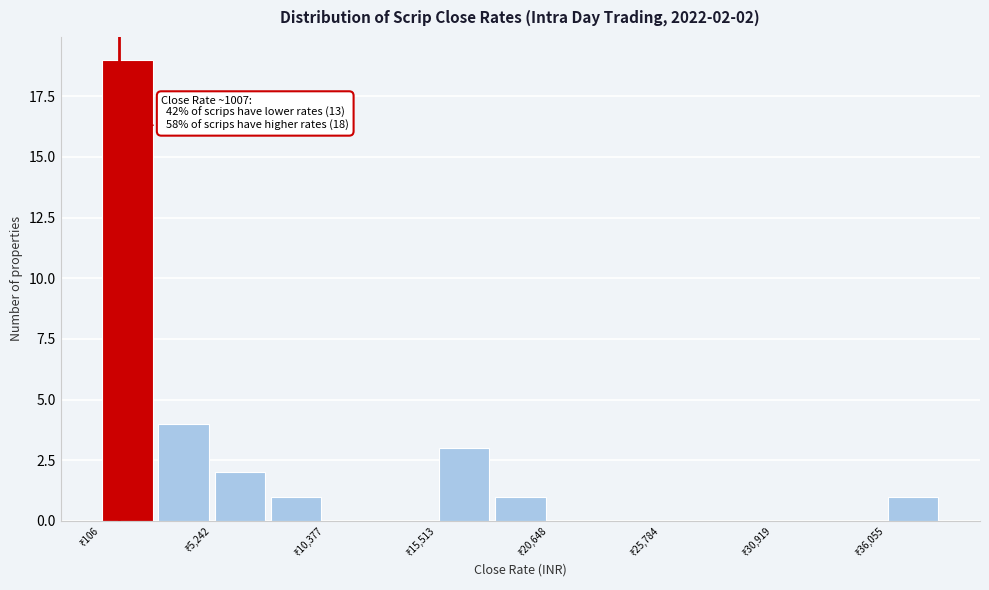

Around what value on the x-axis is the tallest bar? Give the approximate position of its centre, as read against the axis.

1000